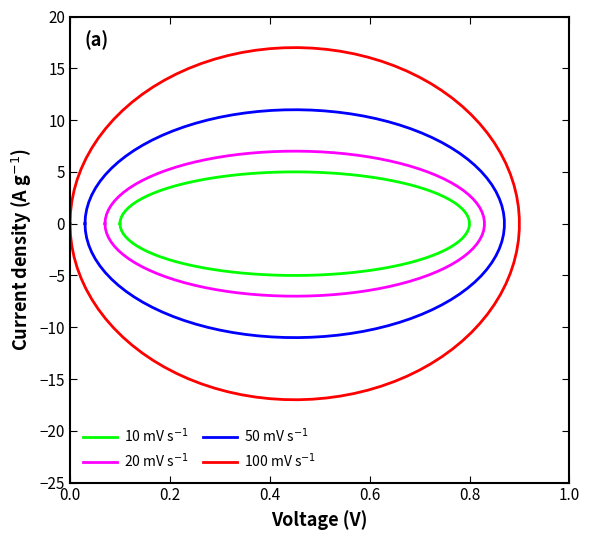

Which has a higher value, 1 or 19?

1